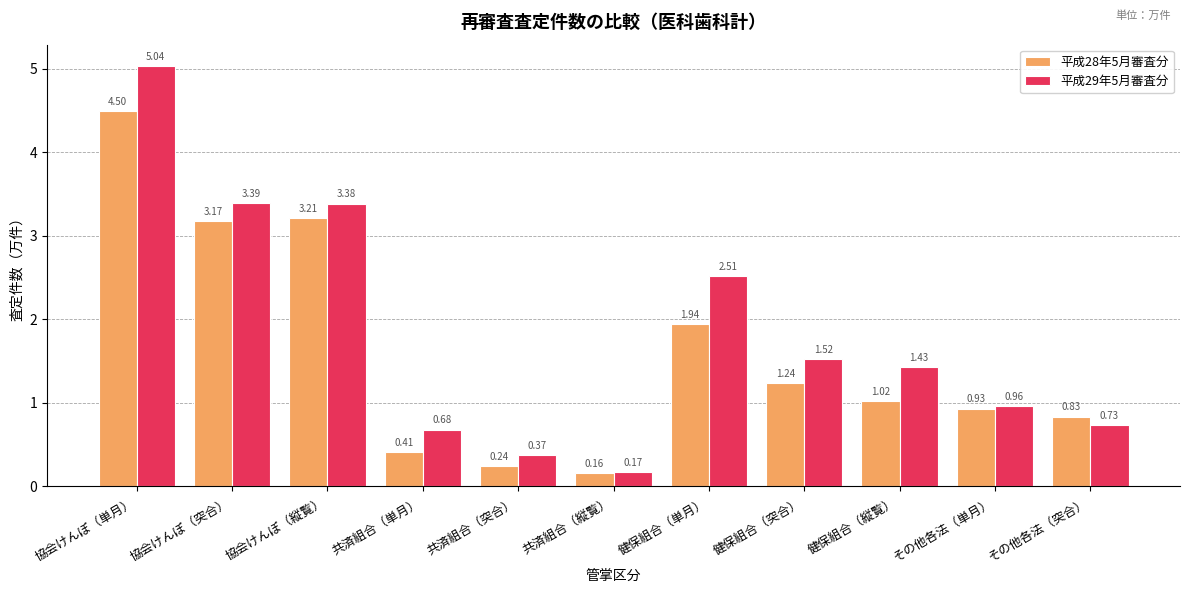

Between 健保組合（単月） and その他各法（単月）, which series saw the biggest shift?

平成29年5月審査分